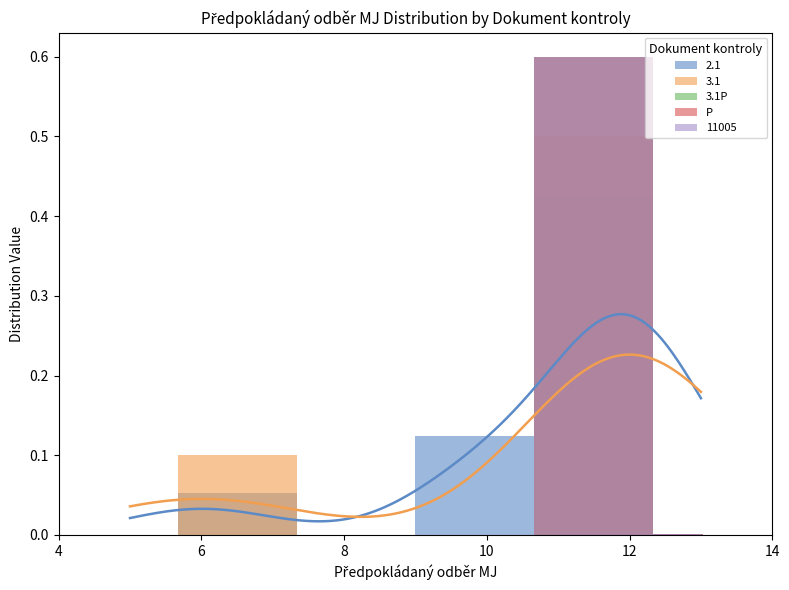

The 3.1P series shows 0.0 at 10. True or false?

True